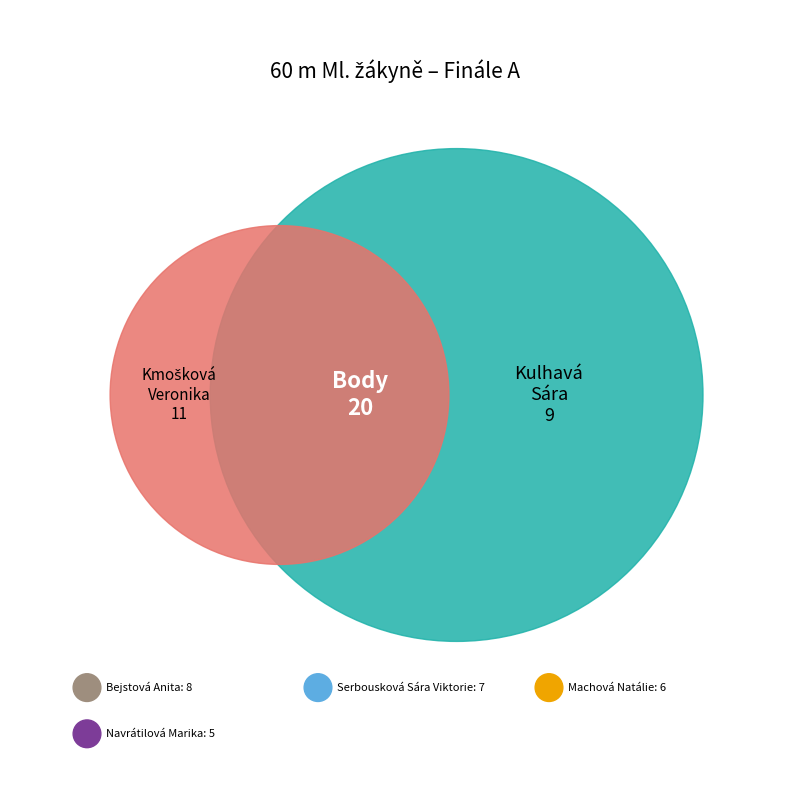

Count the number of slices in the pie.

6